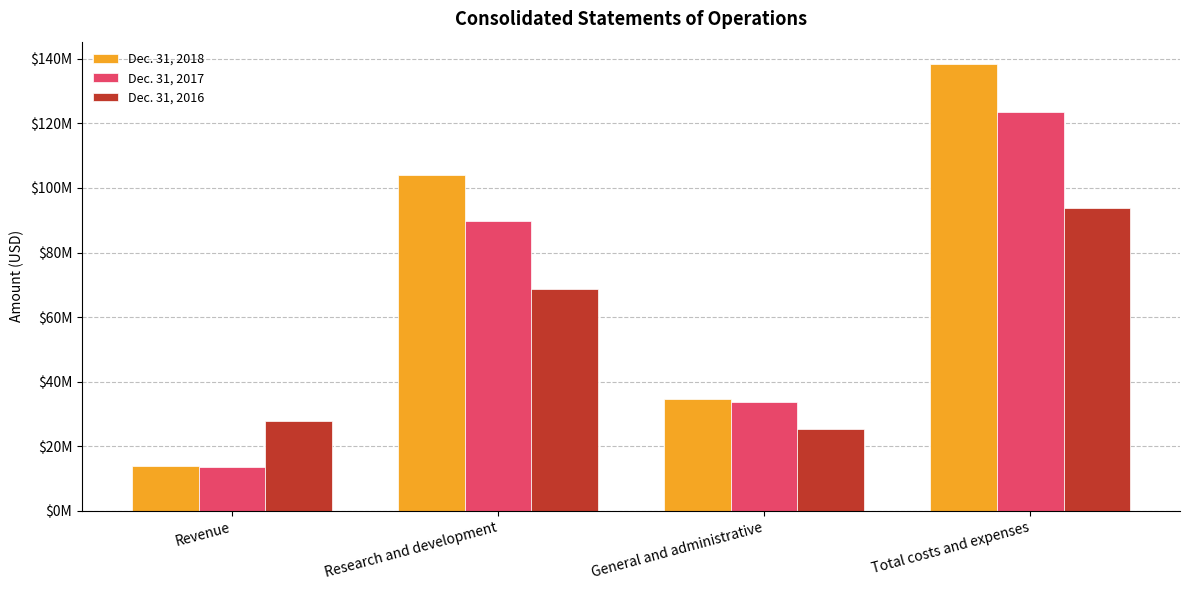

What is the greatest value displayed?

138405000